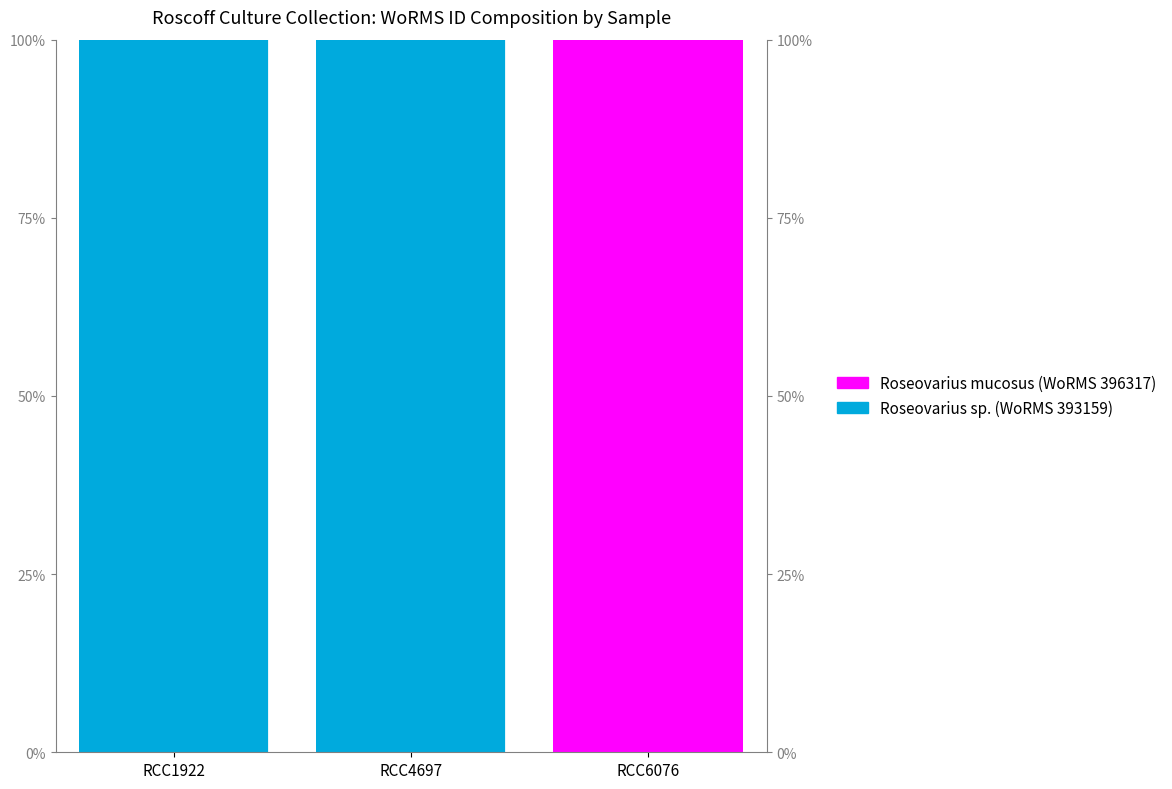

How many positive values does the Roseovarius sp. (WoRMS 393159) series have?

2